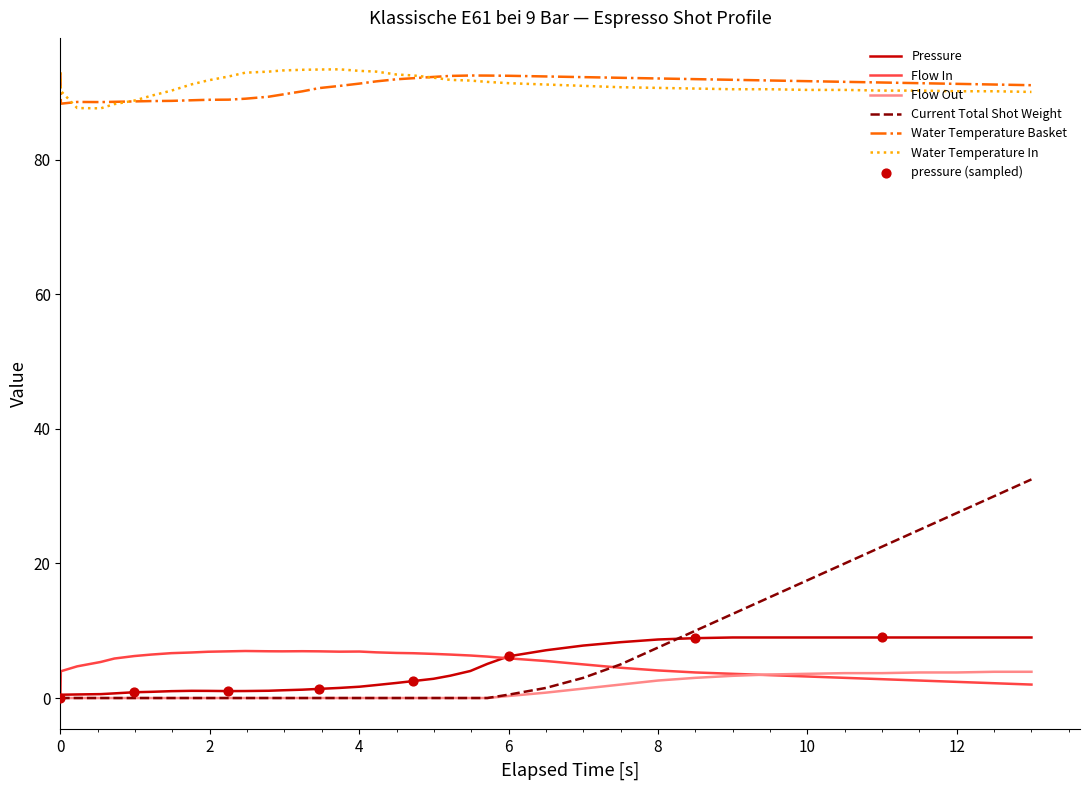

Which series has the widest spread of values?

Current Total Shot Weight